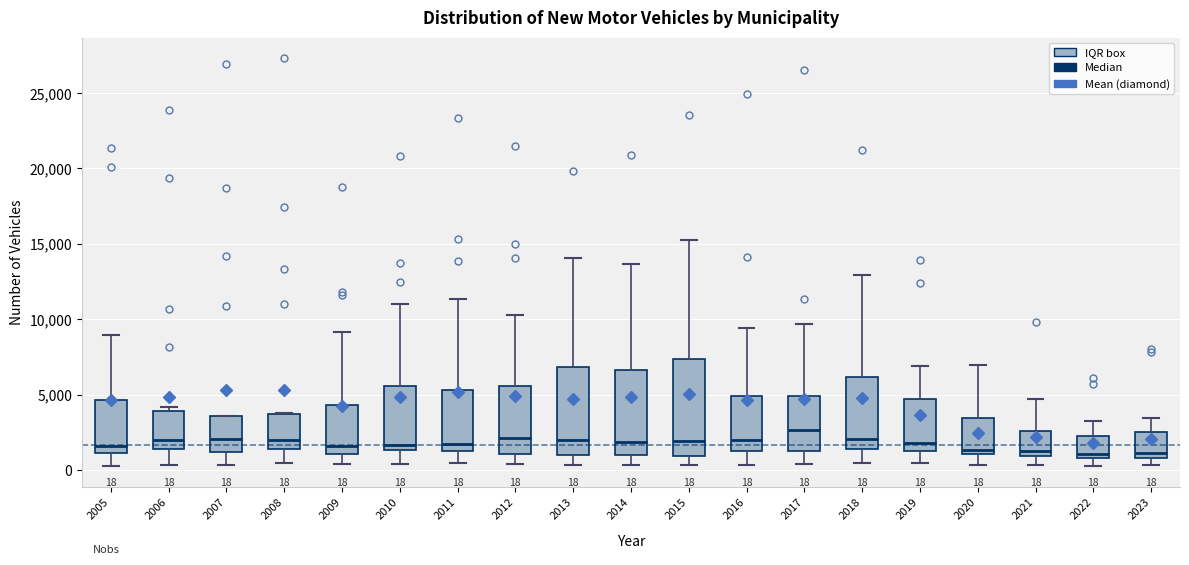

Which box has the highest median line?

2017